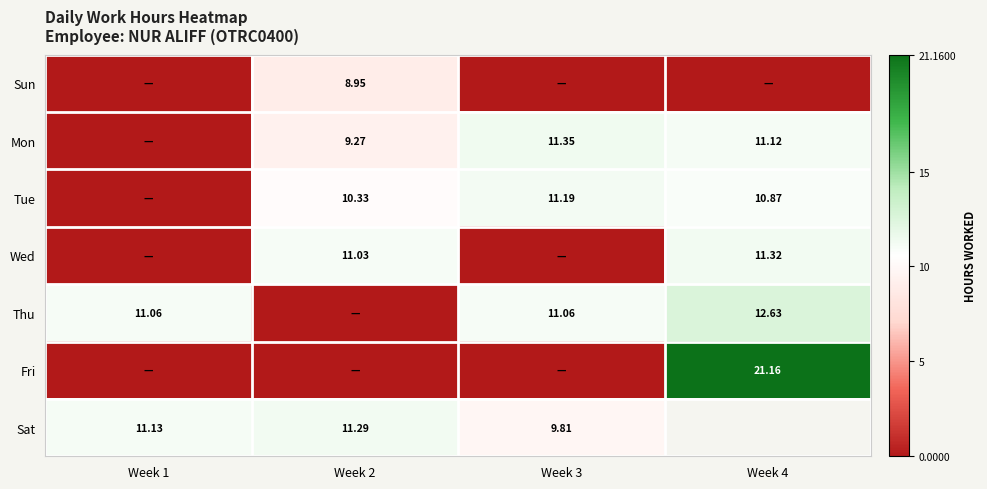

Is the value of Thu at Week 1 greater than the value of Tue at Week 2?

Yes